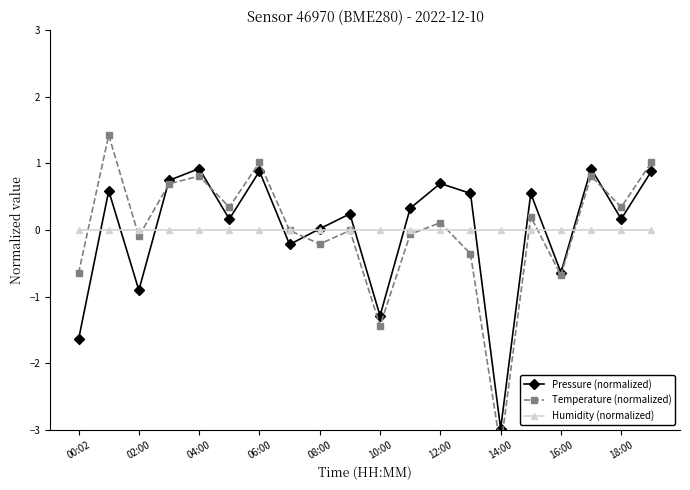

How many data points in Pressure (normalized) are less than 0?

6